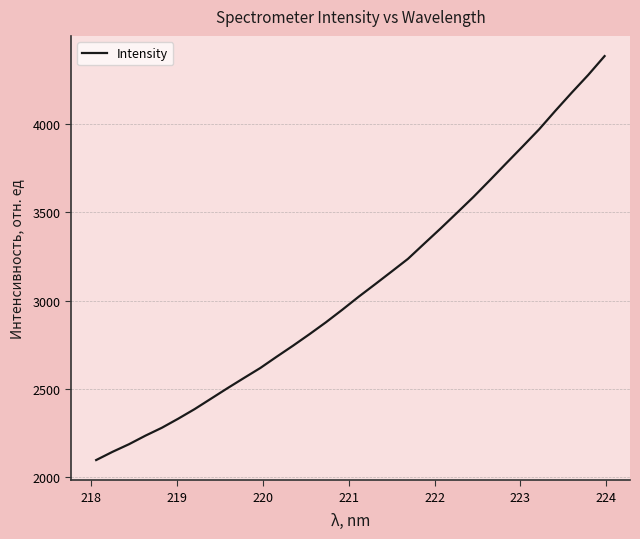

How many categories are shown in the chart?

32